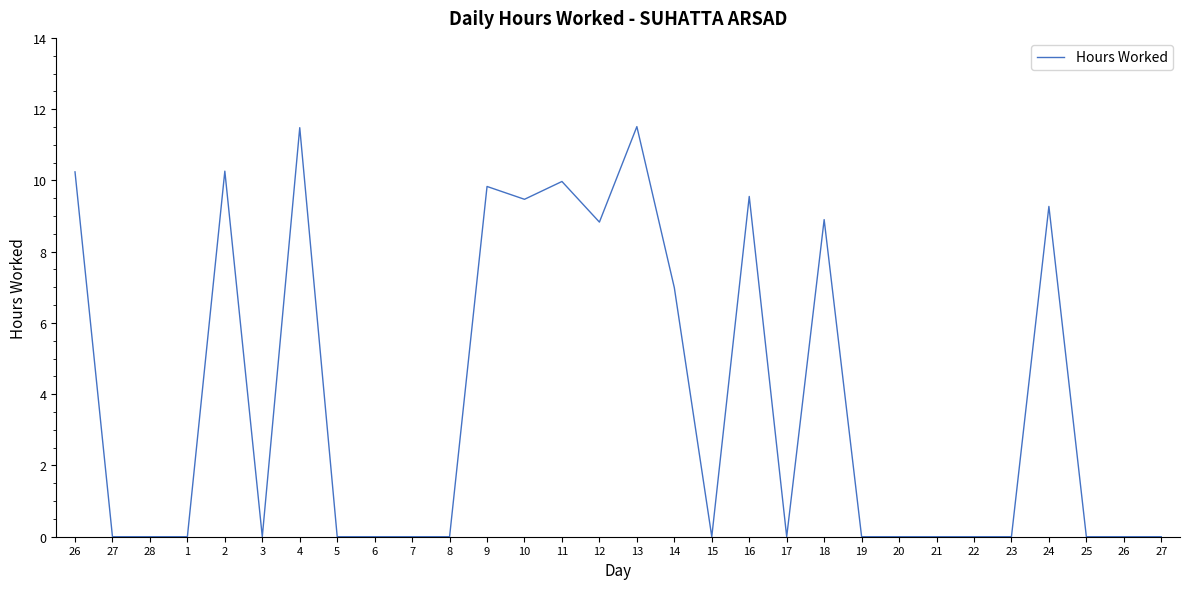

How many lines are shown in the chart?

1